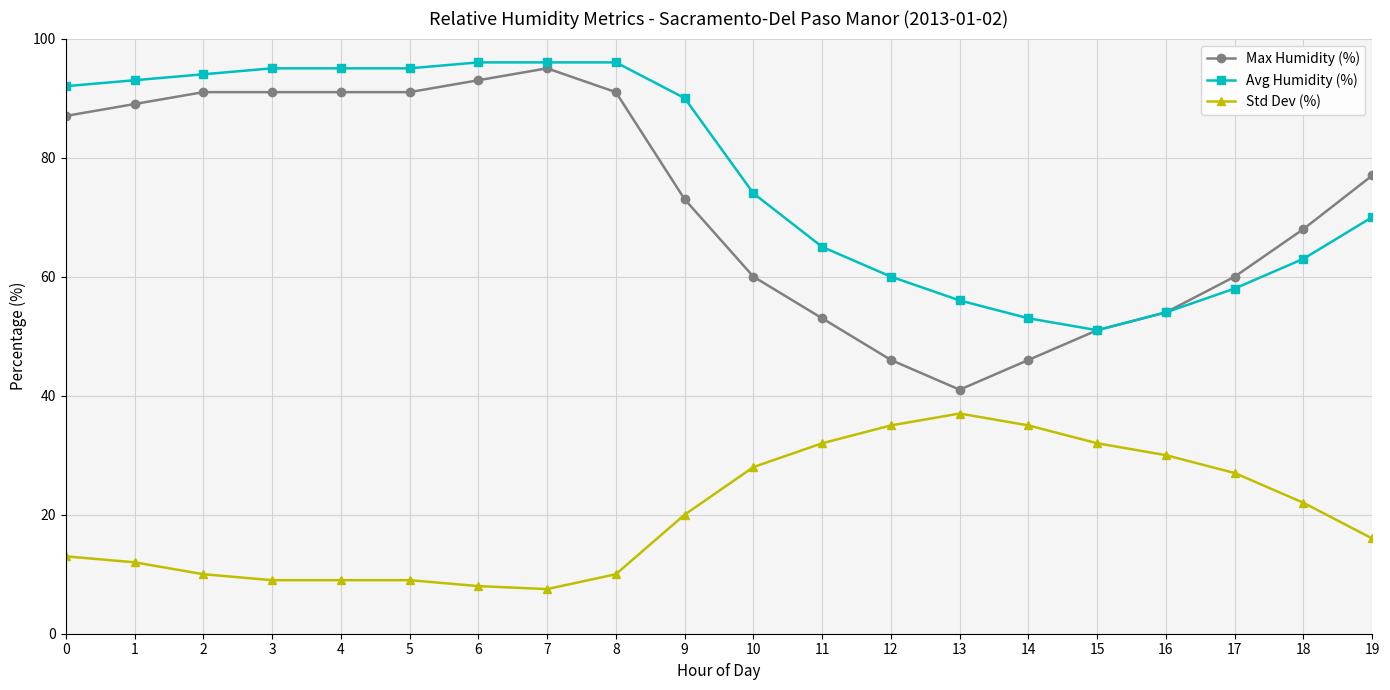

True or false: Std Dev (%) and Max Humidity (%) intersect in this chart.

False